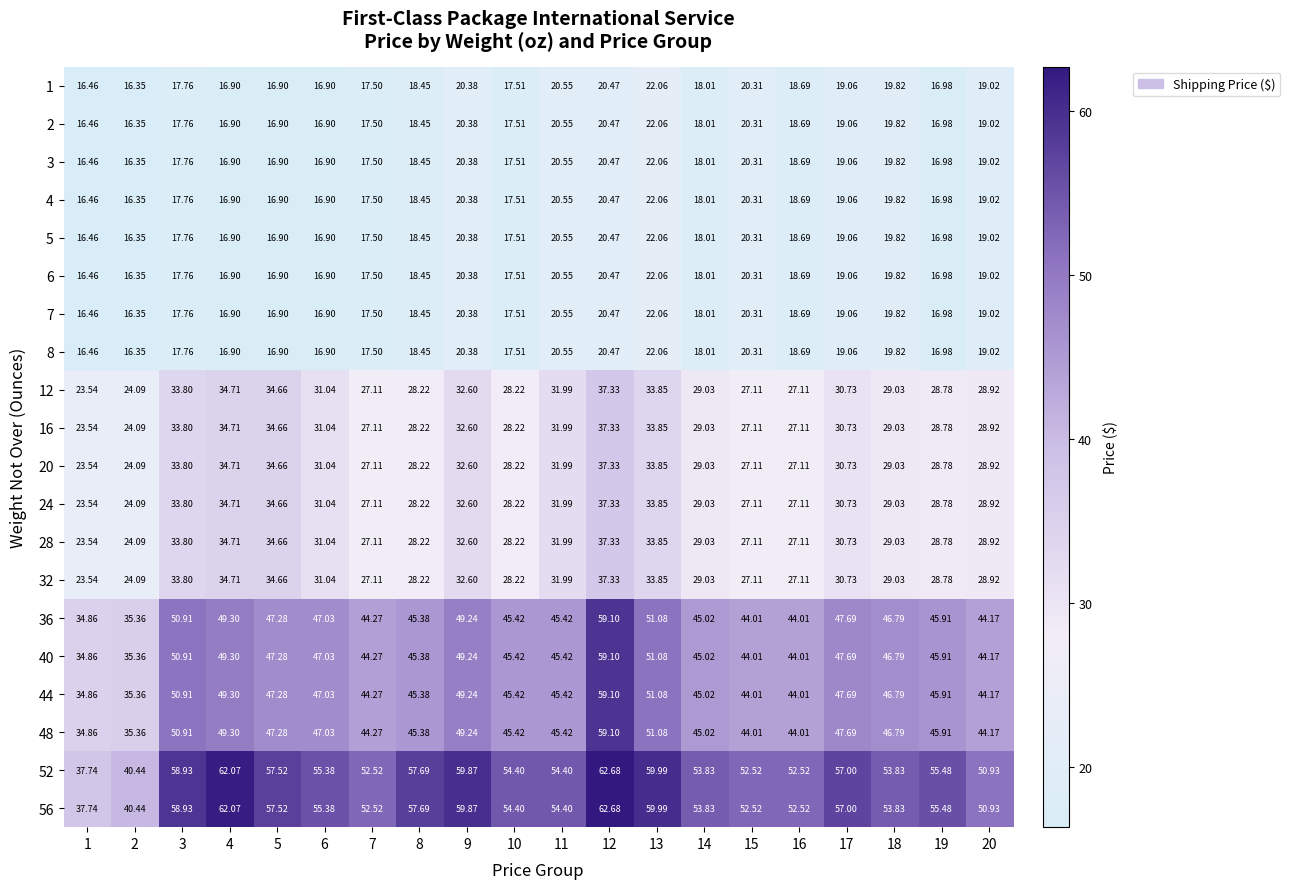

Reading left to right, extract all data points from this chart.

1: 1=16.5	2=16.4	3=17.8	4=16.9	5=16.9	6=16.9	7=17.5	8=18.4	9=20.4	10=17.5	11=20.6	12=20.5	13=22.1	14=18.0	15=20.3	16=18.7	17=19.1	18=19.8	19=17.0	20=19.0
2: 1=16.5	2=16.4	3=17.8	4=16.9	5=16.9	6=16.9	7=17.5	8=18.4	9=20.4	10=17.5	11=20.6	12=20.5	13=22.1	14=18.0	15=20.3	16=18.7	17=19.1	18=19.8	19=17.0	20=19.0
3: 1=16.5	2=16.4	3=17.8	4=16.9	5=16.9	6=16.9	7=17.5	8=18.4	9=20.4	10=17.5	11=20.6	12=20.5	13=22.1	14=18.0	15=20.3	16=18.7	17=19.1	18=19.8	19=17.0	20=19.0
4: 1=16.5	2=16.4	3=17.8	4=16.9	5=16.9	6=16.9	7=17.5	8=18.4	9=20.4	10=17.5	11=20.6	12=20.5	13=22.1	14=18.0	15=20.3	16=18.7	17=19.1	18=19.8	19=17.0	20=19.0
5: 1=16.5	2=16.4	3=17.8	4=16.9	5=16.9	6=16.9	7=17.5	8=18.4	9=20.4	10=17.5	11=20.6	12=20.5	13=22.1	14=18.0	15=20.3	16=18.7	17=19.1	18=19.8	19=17.0	20=19.0
6: 1=16.5	2=16.4	3=17.8	4=16.9	5=16.9	6=16.9	7=17.5	8=18.4	9=20.4	10=17.5	11=20.6	12=20.5	13=22.1	14=18.0	15=20.3	16=18.7	17=19.1	18=19.8	19=17.0	20=19.0
7: 1=16.5	2=16.4	3=17.8	4=16.9	5=16.9	6=16.9	7=17.5	8=18.4	9=20.4	10=17.5	11=20.6	12=20.5	13=22.1	14=18.0	15=20.3	16=18.7	17=19.1	18=19.8	19=17.0	20=19.0
8: 1=16.5	2=16.4	3=17.8	4=16.9	5=16.9	6=16.9	7=17.5	8=18.4	9=20.4	10=17.5	11=20.6	12=20.5	13=22.1	14=18.0	15=20.3	16=18.7	17=19.1	18=19.8	19=17.0	20=19.0
12: 1=23.5	2=24.1	3=33.8	4=34.7	5=34.7	6=31.0	7=27.1	8=28.2	9=32.6	10=28.2	11=32.0	12=37.3	13=33.9	14=29.0	15=27.1	16=27.1	17=30.7	18=29.0	19=28.8	20=28.9
16: 1=23.5	2=24.1	3=33.8	4=34.7	5=34.7	6=31.0	7=27.1	8=28.2	9=32.6	10=28.2	11=32.0	12=37.3	13=33.9	14=29.0	15=27.1	16=27.1	17=30.7	18=29.0	19=28.8	20=28.9
20: 1=23.5	2=24.1	3=33.8	4=34.7	5=34.7	6=31.0	7=27.1	8=28.2	9=32.6	10=28.2	11=32.0	12=37.3	13=33.9	14=29.0	15=27.1	16=27.1	17=30.7	18=29.0	19=28.8	20=28.9
24: 1=23.5	2=24.1	3=33.8	4=34.7	5=34.7	6=31.0	7=27.1	8=28.2	9=32.6	10=28.2	11=32.0	12=37.3	13=33.9	14=29.0	15=27.1	16=27.1	17=30.7	18=29.0	19=28.8	20=28.9
28: 1=23.5	2=24.1	3=33.8	4=34.7	5=34.7	6=31.0	7=27.1	8=28.2	9=32.6	10=28.2	11=32.0	12=37.3	13=33.9	14=29.0	15=27.1	16=27.1	17=30.7	18=29.0	19=28.8	20=28.9
32: 1=23.5	2=24.1	3=33.8	4=34.7	5=34.7	6=31.0	7=27.1	8=28.2	9=32.6	10=28.2	11=32.0	12=37.3	13=33.9	14=29.0	15=27.1	16=27.1	17=30.7	18=29.0	19=28.8	20=28.9
36: 1=34.9	2=35.4	3=50.9	4=49.3	5=47.3	6=47.0	7=44.3	8=45.4	9=49.2	10=45.4	11=45.4	12=59.1	13=51.1	14=45.0	15=44.0	16=44.0	17=47.7	18=46.8	19=45.9	20=44.2
40: 1=34.9	2=35.4	3=50.9	4=49.3	5=47.3	6=47.0	7=44.3	8=45.4	9=49.2	10=45.4	11=45.4	12=59.1	13=51.1	14=45.0	15=44.0	16=44.0	17=47.7	18=46.8	19=45.9	20=44.2
44: 1=34.9	2=35.4	3=50.9	4=49.3	5=47.3	6=47.0	7=44.3	8=45.4	9=49.2	10=45.4	11=45.4	12=59.1	13=51.1	14=45.0	15=44.0	16=44.0	17=47.7	18=46.8	19=45.9	20=44.2
48: 1=34.9	2=35.4	3=50.9	4=49.3	5=47.3	6=47.0	7=44.3	8=45.4	9=49.2	10=45.4	11=45.4	12=59.1	13=51.1	14=45.0	15=44.0	16=44.0	17=47.7	18=46.8	19=45.9	20=44.2
52: 1=37.7	2=40.4	3=58.9	4=62.1	5=57.5	6=55.4	7=52.5	8=57.7	9=59.9	10=54.4	11=54.4	12=62.7	13=60.0	14=53.8	15=52.5	16=52.5	17=57.0	18=53.8	19=55.5	20=50.9
56: 1=37.7	2=40.4	3=58.9	4=62.1	5=57.5	6=55.4	7=52.5	8=57.7	9=59.9	10=54.4	11=54.4	12=62.7	13=60.0	14=53.8	15=52.5	16=52.5	17=57.0	18=53.8	19=55.5	20=50.9